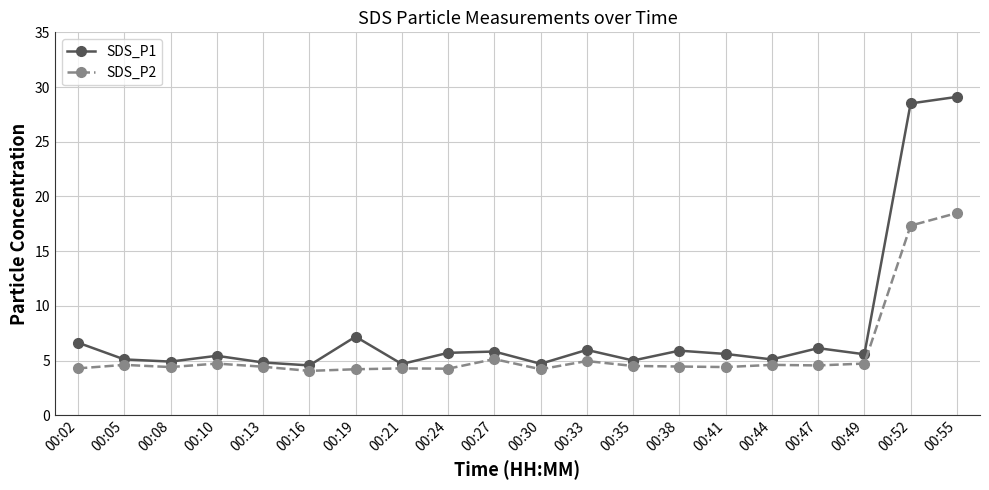

The value of SDS_P2 at 00:38 is 2.3. True or false?

False